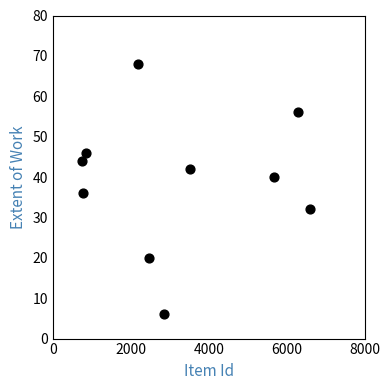

What is the range of Y values (max minus min)?

62